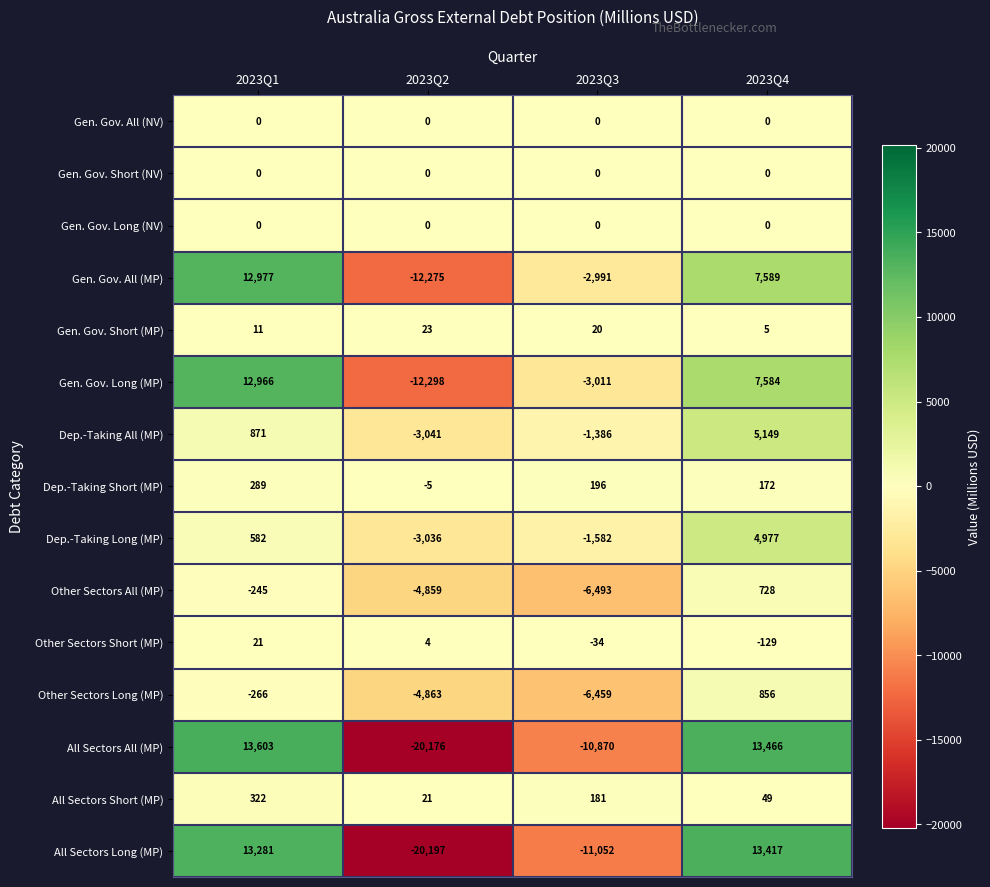

How many Dep.-Taking All (MP) values are between -1386 and 5149?

3